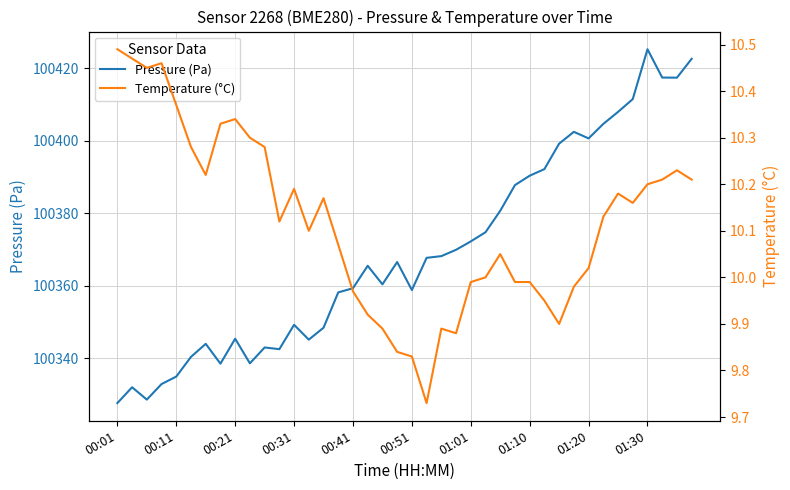

Where is Pressure (Pa) nearest to the value 100376?

25